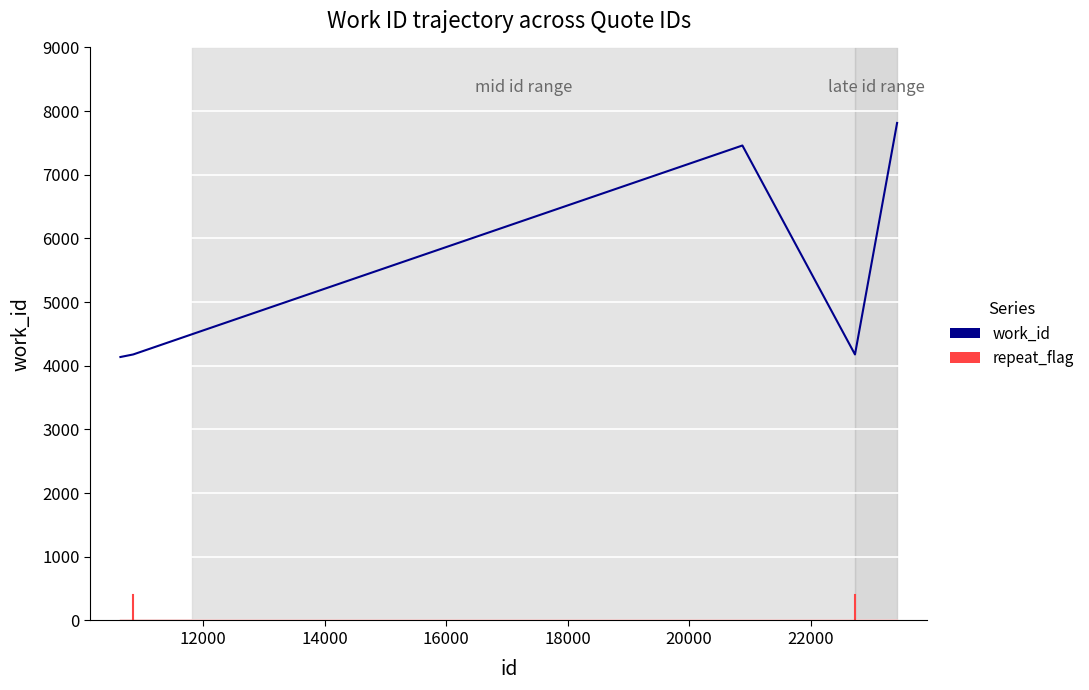

True or false: work_id has more than 0 interior local peaks.

True